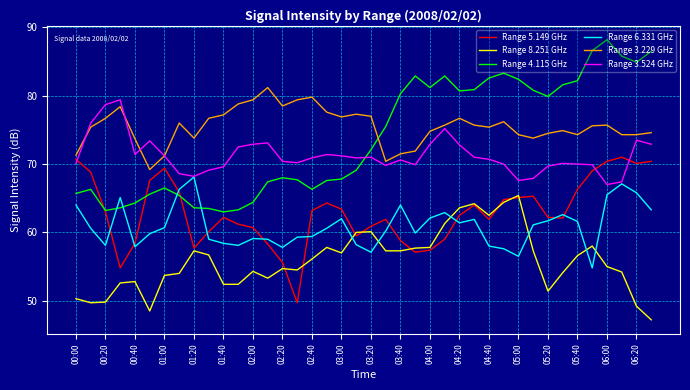

What is the lowest value of the Range 3.229 GHz series?

69.2